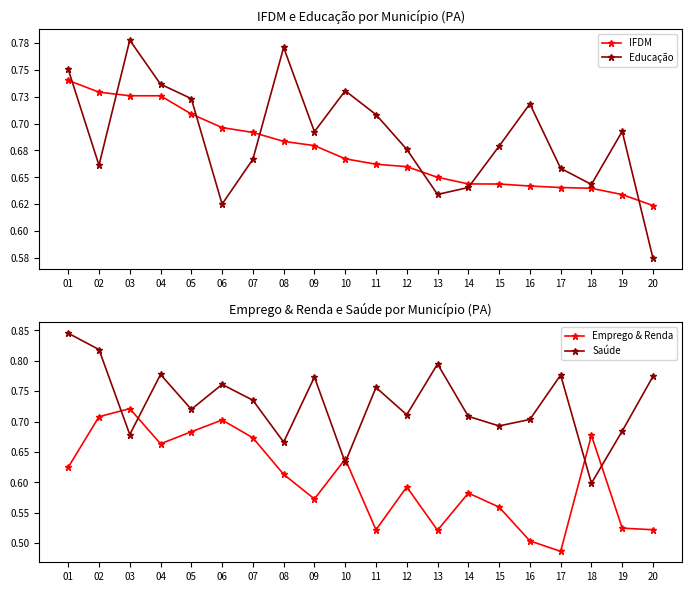

At 08, list the series in order from smallest to largest.

Emprego & Renda, Saúde, IFDM, Educação